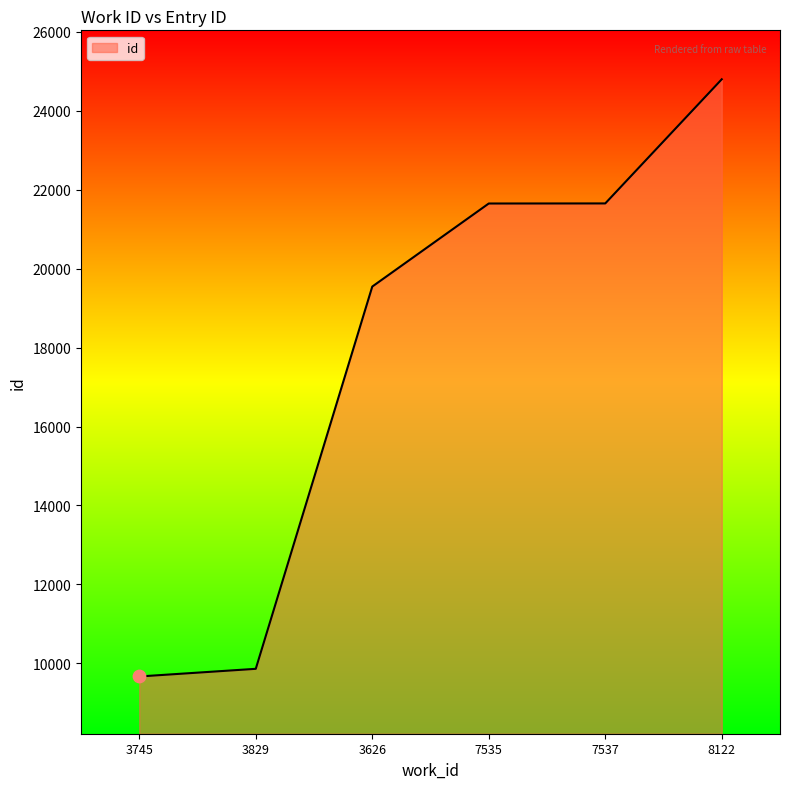

What is the change in value from 7537 to 8122?

+3145